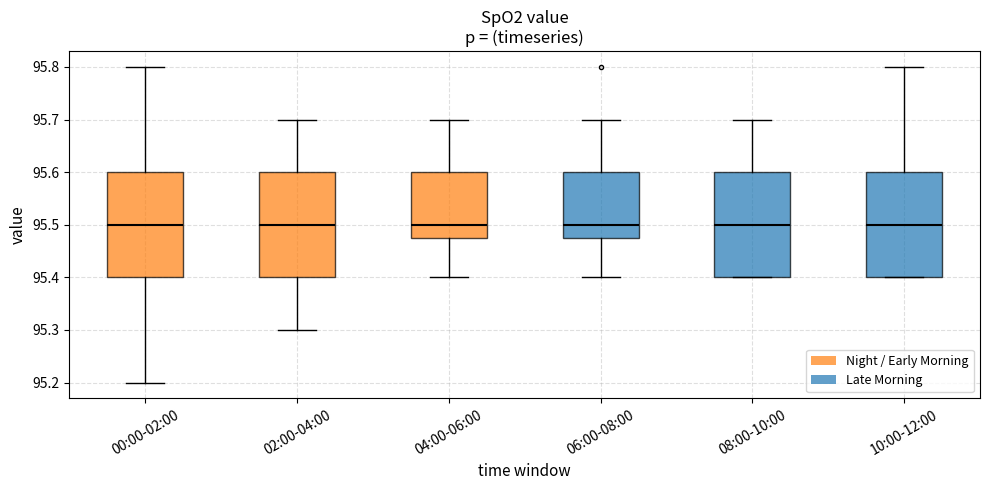

Reading left to right, transcribe this box plot: for each box, give where its median line is, the range the box spans, and where its two whiskers end, as read against the y-axis. The values are not printed on the chart, so give them approximately, as read against the axis.

00:00-02:00: median 95.50, box 95.40 to 95.60, whiskers 95.20 to 95.80
02:00-04:00: median 95.50, box 95.40 to 95.60, whiskers 95.30 to 95.70
04:00-06:00: median 95.50, box 95.48 to 95.60, whiskers 95.40 to 95.70
06:00-08:00: median 95.50, box 95.48 to 95.60, whiskers 95.40 to 95.70
08:00-10:00: median 95.50, box 95.40 to 95.60, whiskers 95.40 to 95.70
10:00-12:00: median 95.50, box 95.40 to 95.60, whiskers 95.40 to 95.80